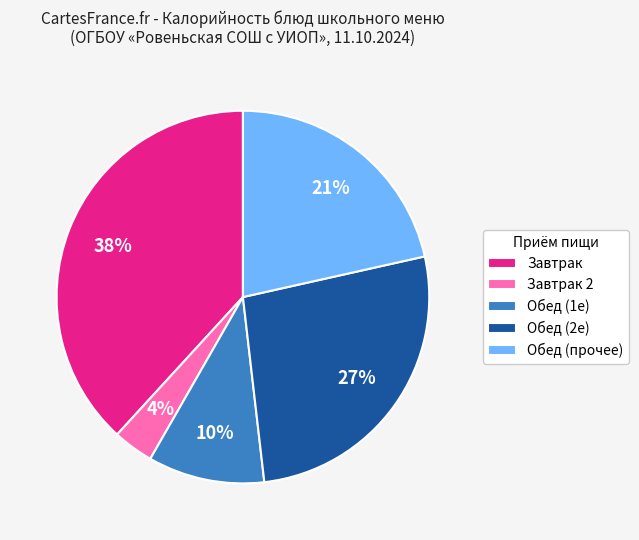

Do Обед (2е) and Завтрак 2 together represent more than half of the pie?

No